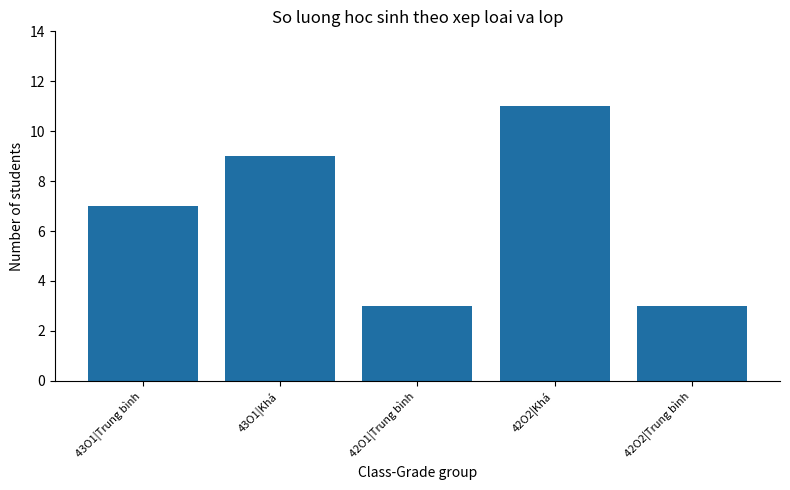

What is the label of the 4th bar from the left?

42O2|Khá